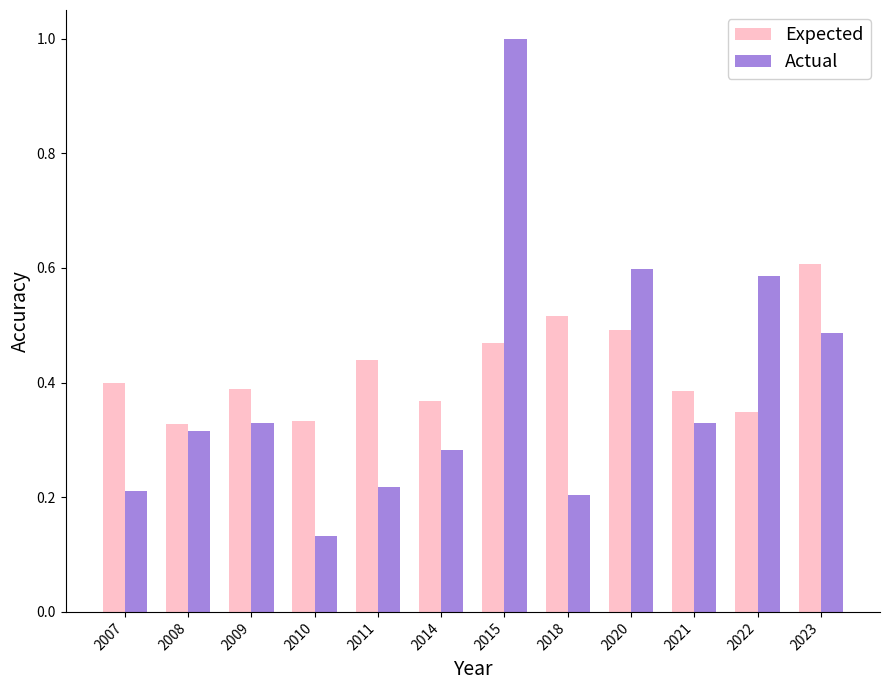

What is the difference between the Actual values at 2015 and 2010?

0.9